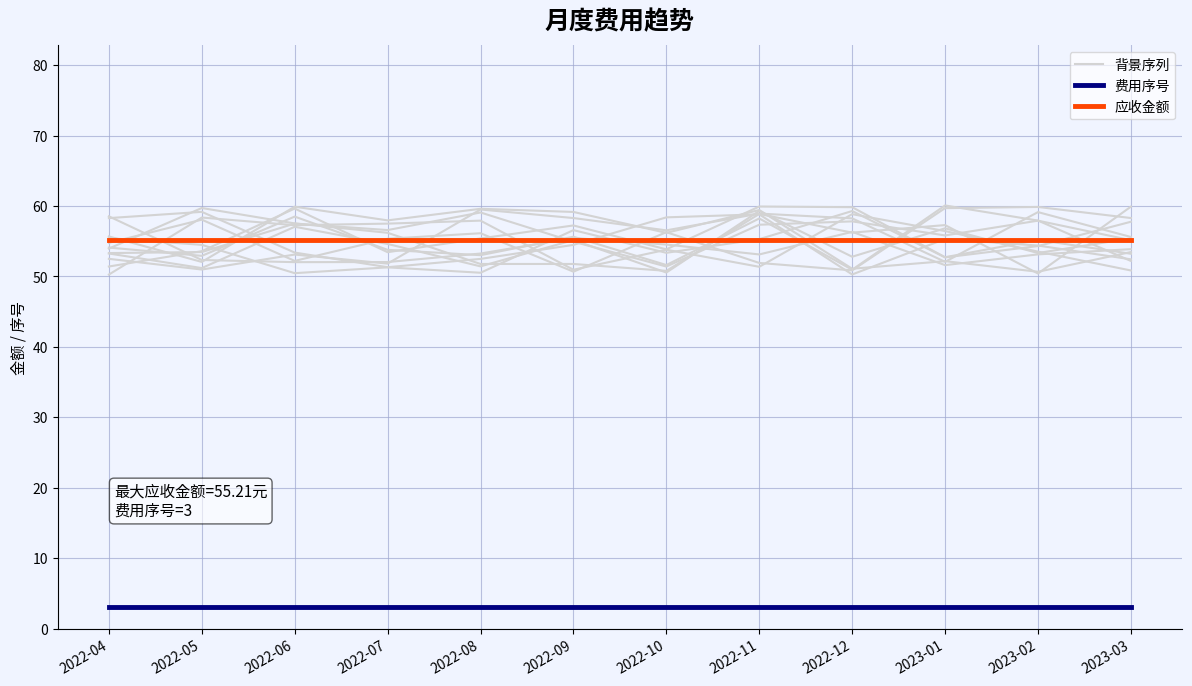

What is the lowest value of the 费用序号 series?

3.0